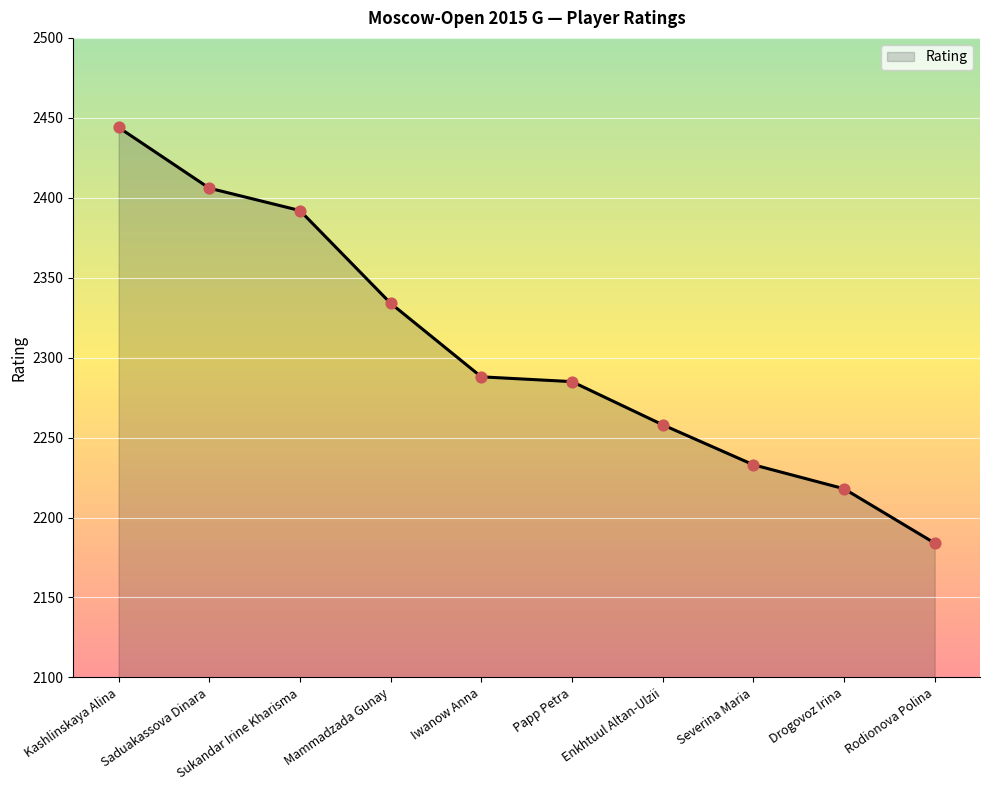

What is the ratio of the value at Saduakassova Dinara to the value at Rodionova Polina?

1.1